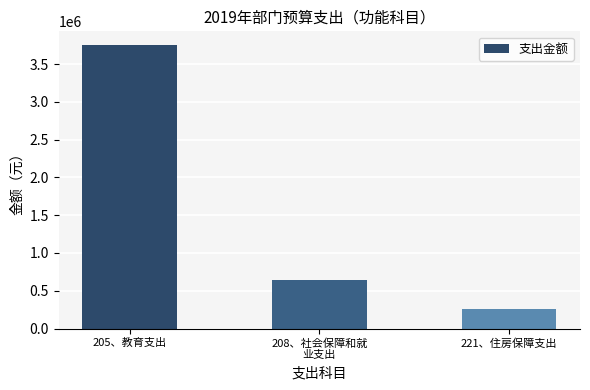

Read the value at 208、社会保障和就
业支出.

647484.0